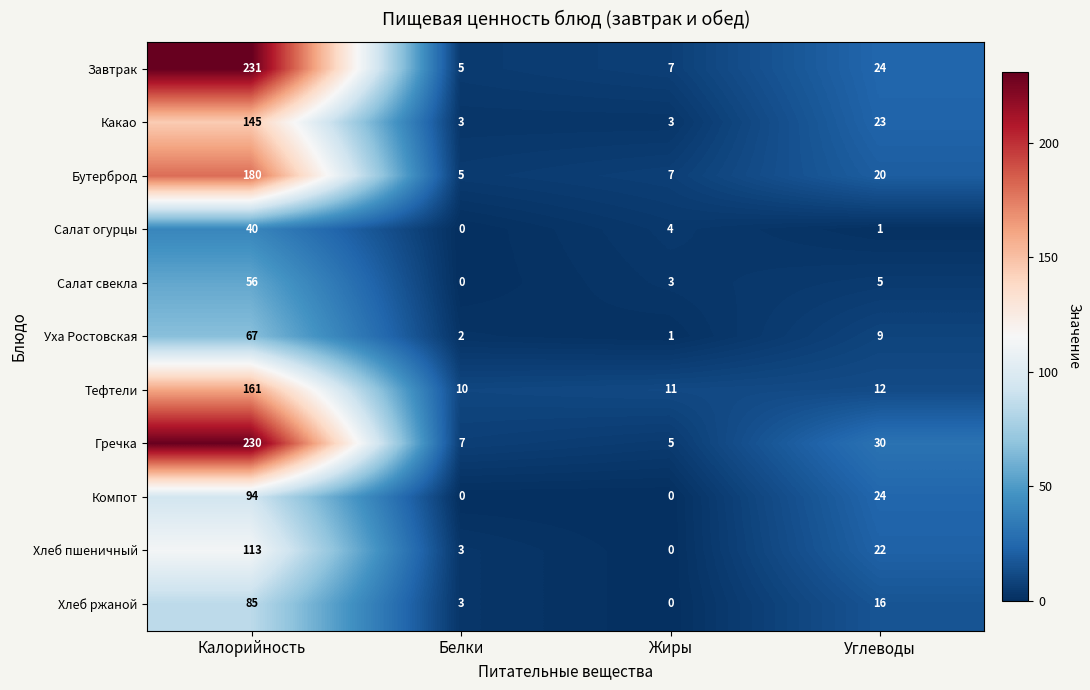

What is the maximum value shown in the chart?

231